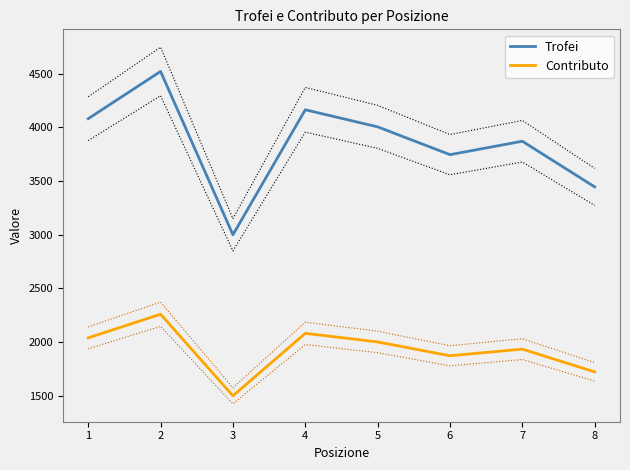

Is this an area chart (filled region under the line)?

No